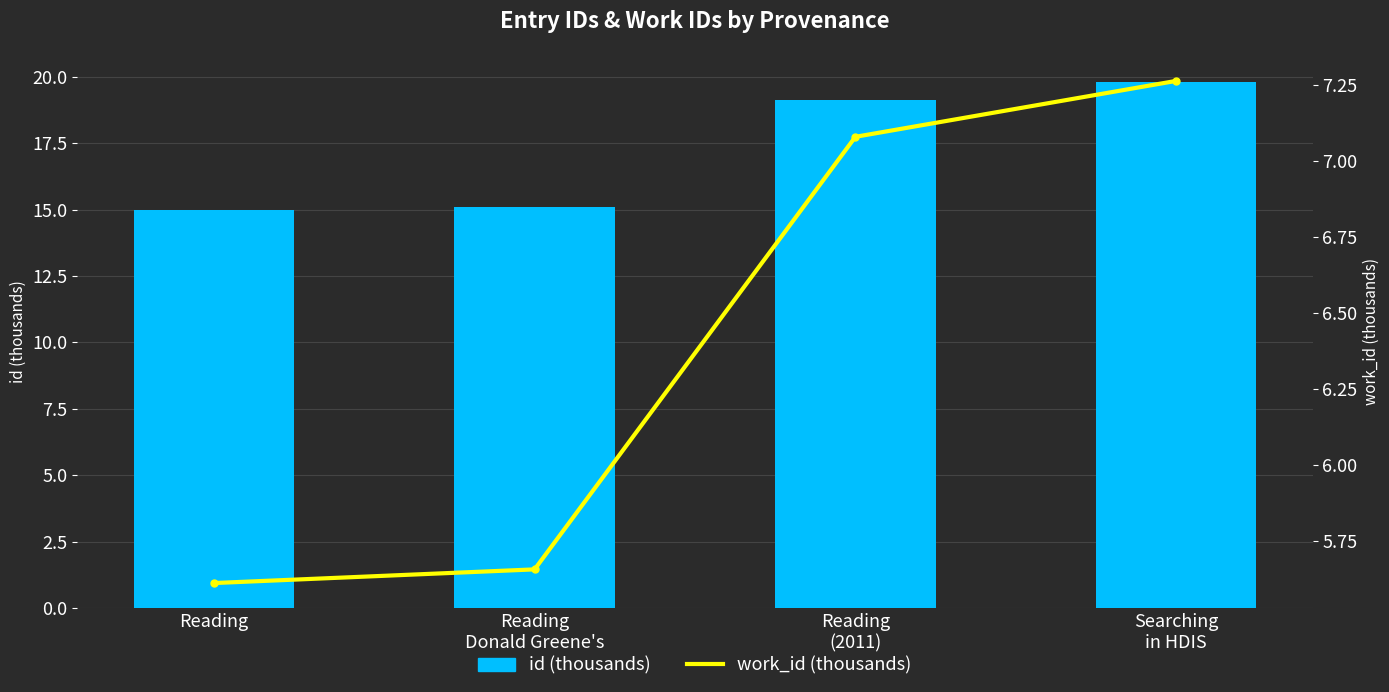

At Reading
(2011), list the series in order from smallest to largest.

work_id (thousands), id (thousands)